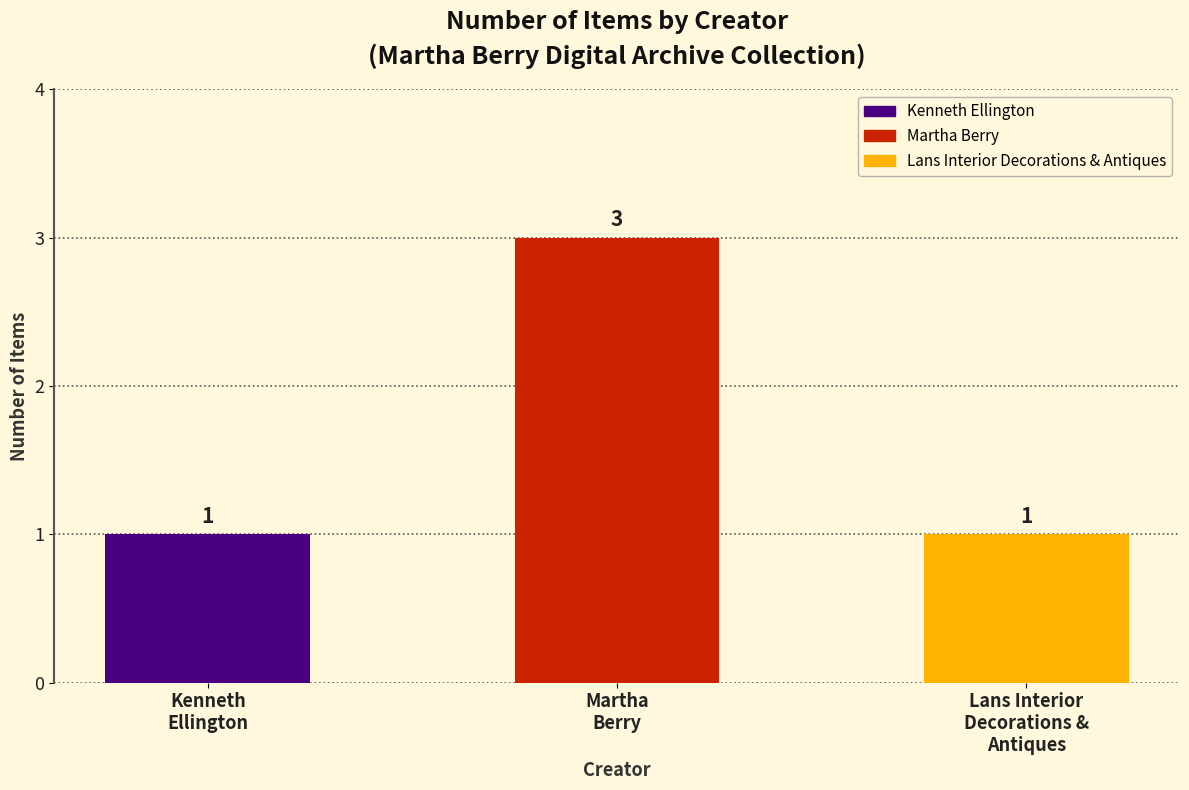

At which category does the chart reach its peak across all series?

Martha
Berry